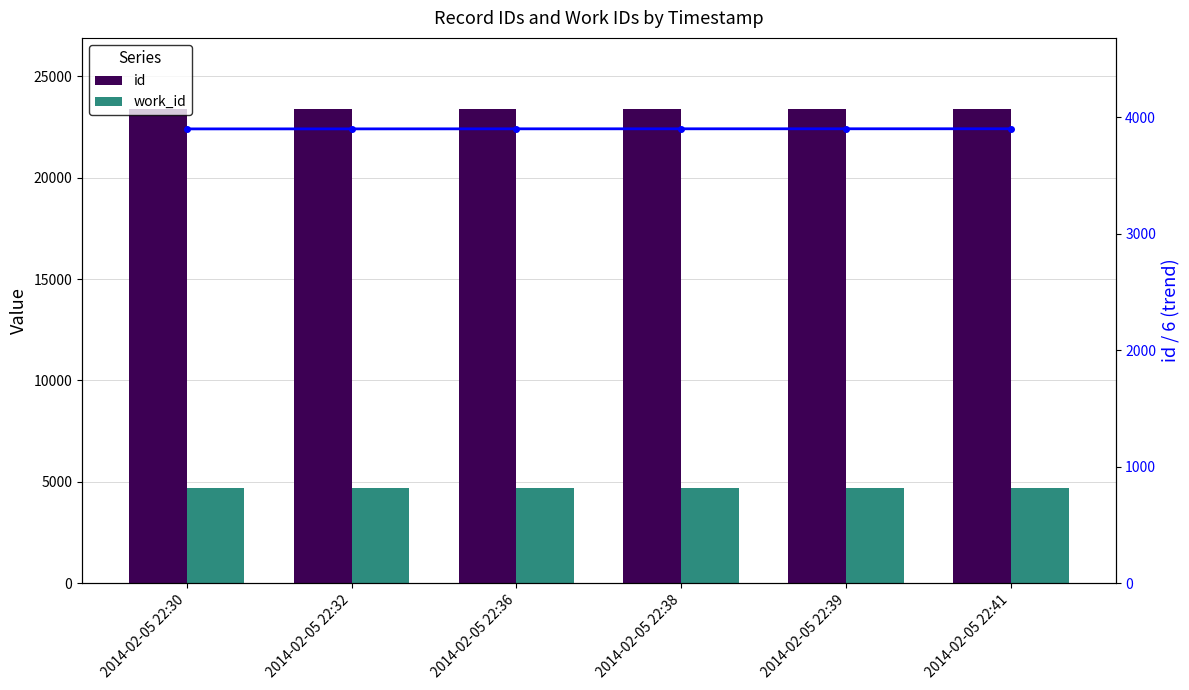

Count the number of data series in this chart.

3